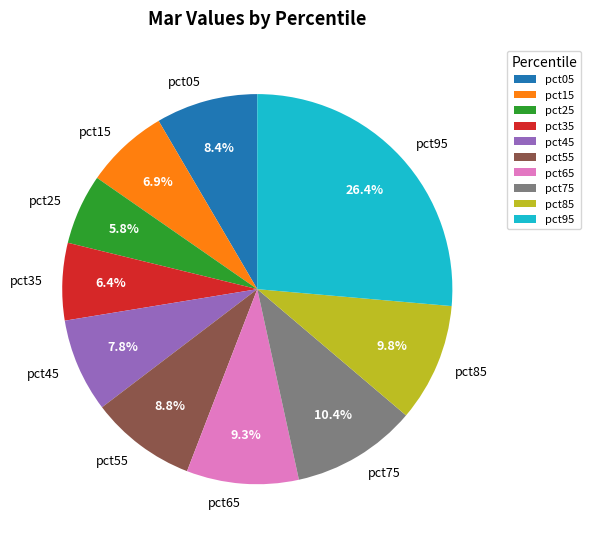

What percentage is NOT represented by pct85?

90.2%